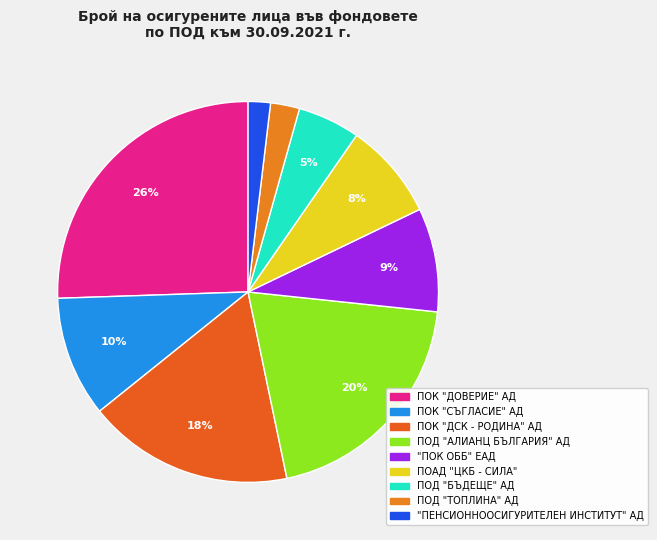

How many segments does this pie chart have?

9